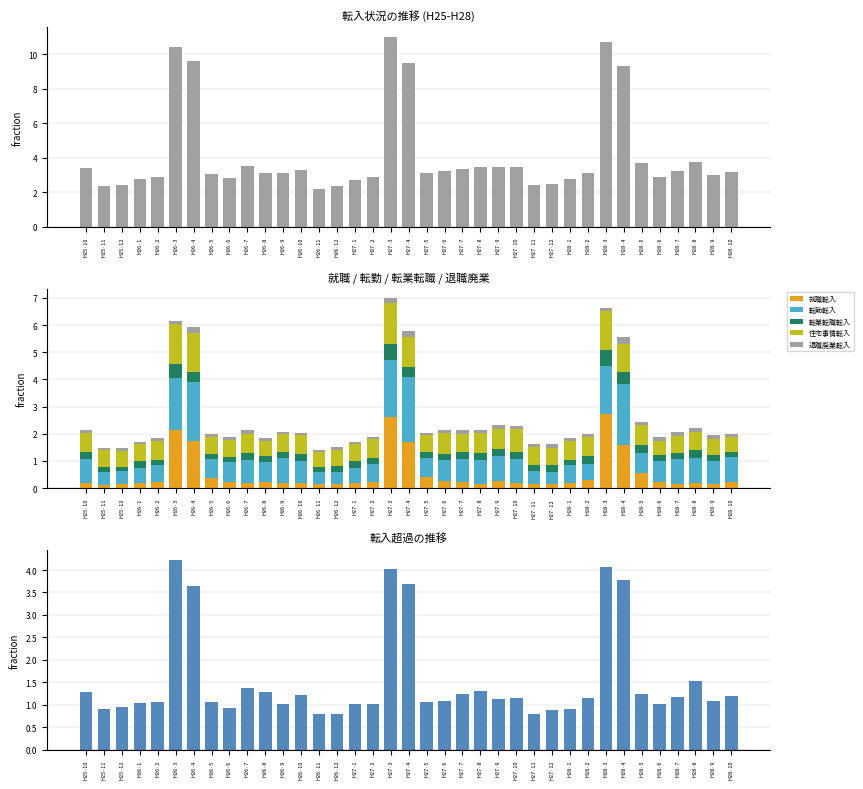

What is the maximum value for 就職転入?

2.7